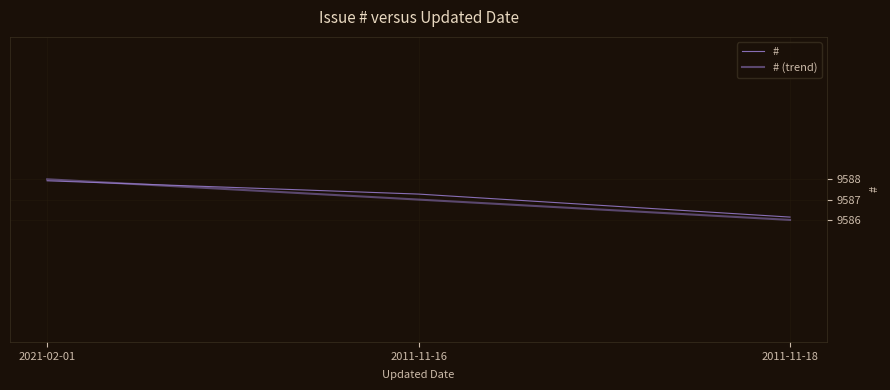

What position from the left is 2011-11-18?

3